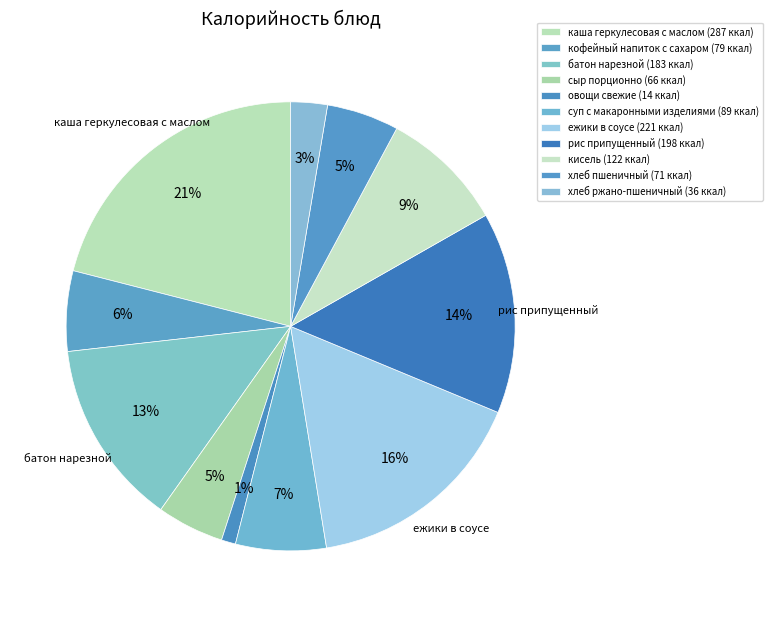

To the nearest percent, what is the difference between the сыр порционно and ежики в соусе slice percentages?

11%